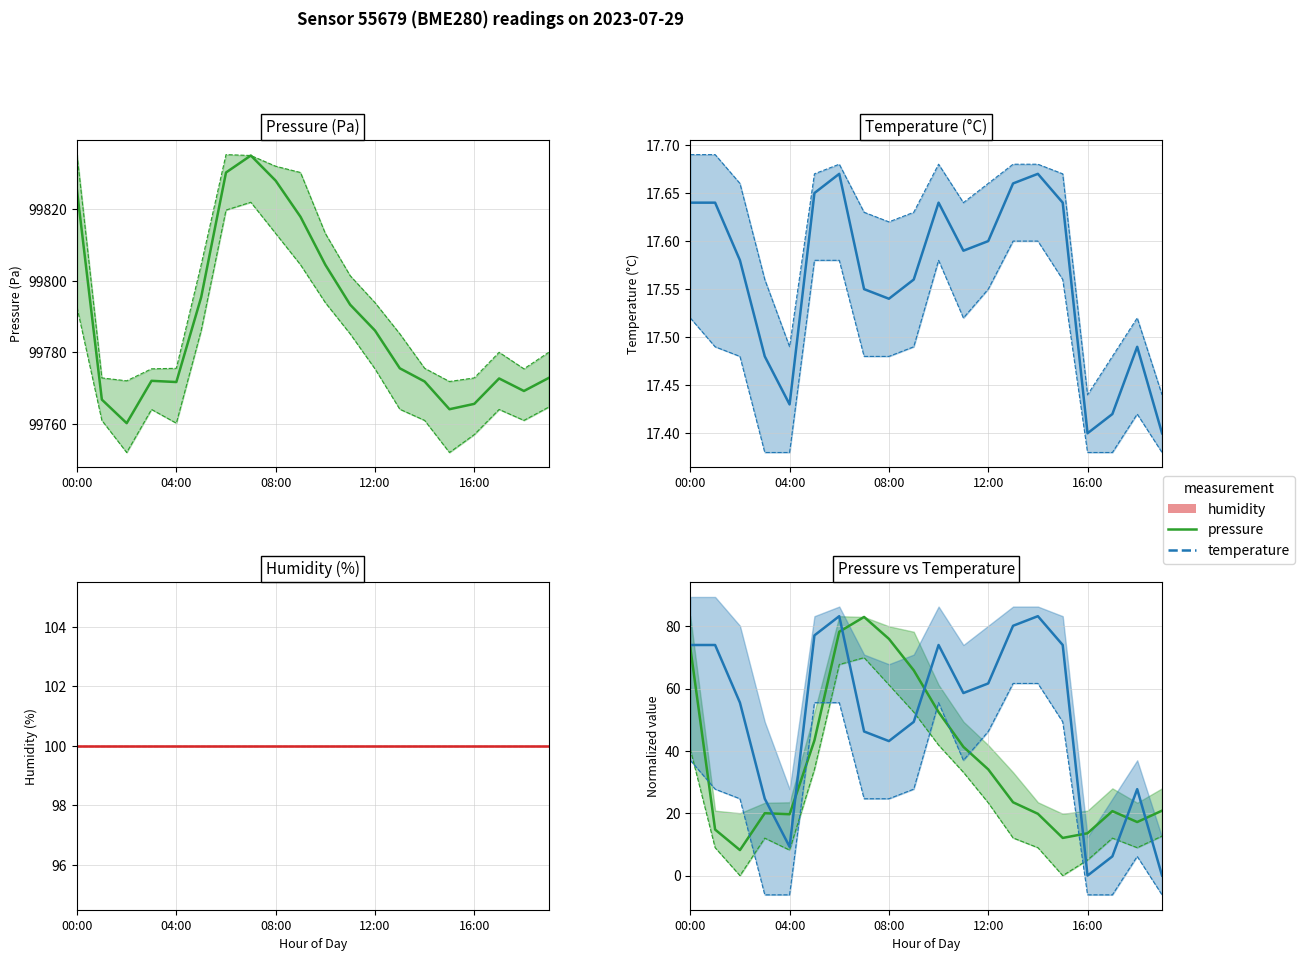

True or false: pressure_lo has more than 0 points higher than both neighbors.

True